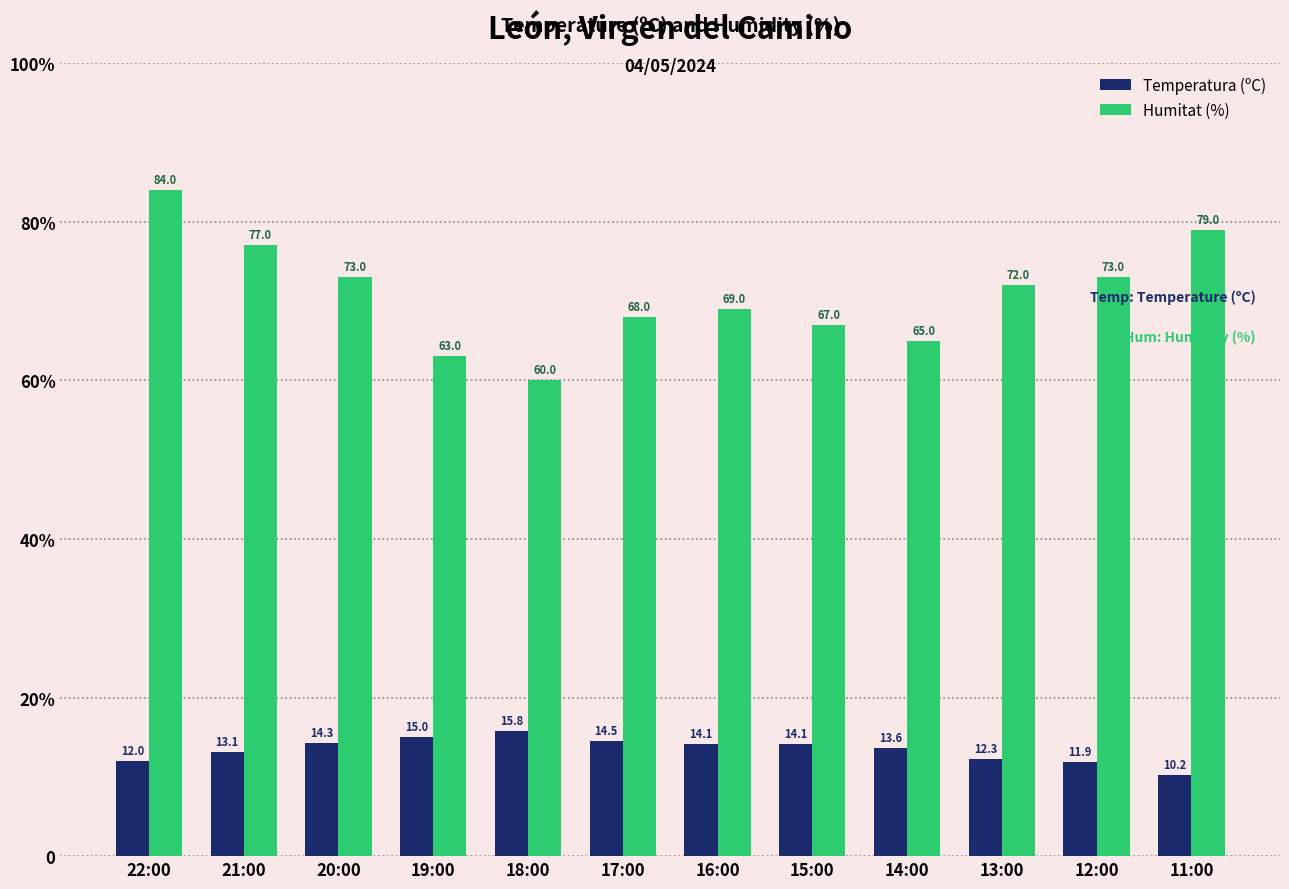

What position from the left is 16:00?

7